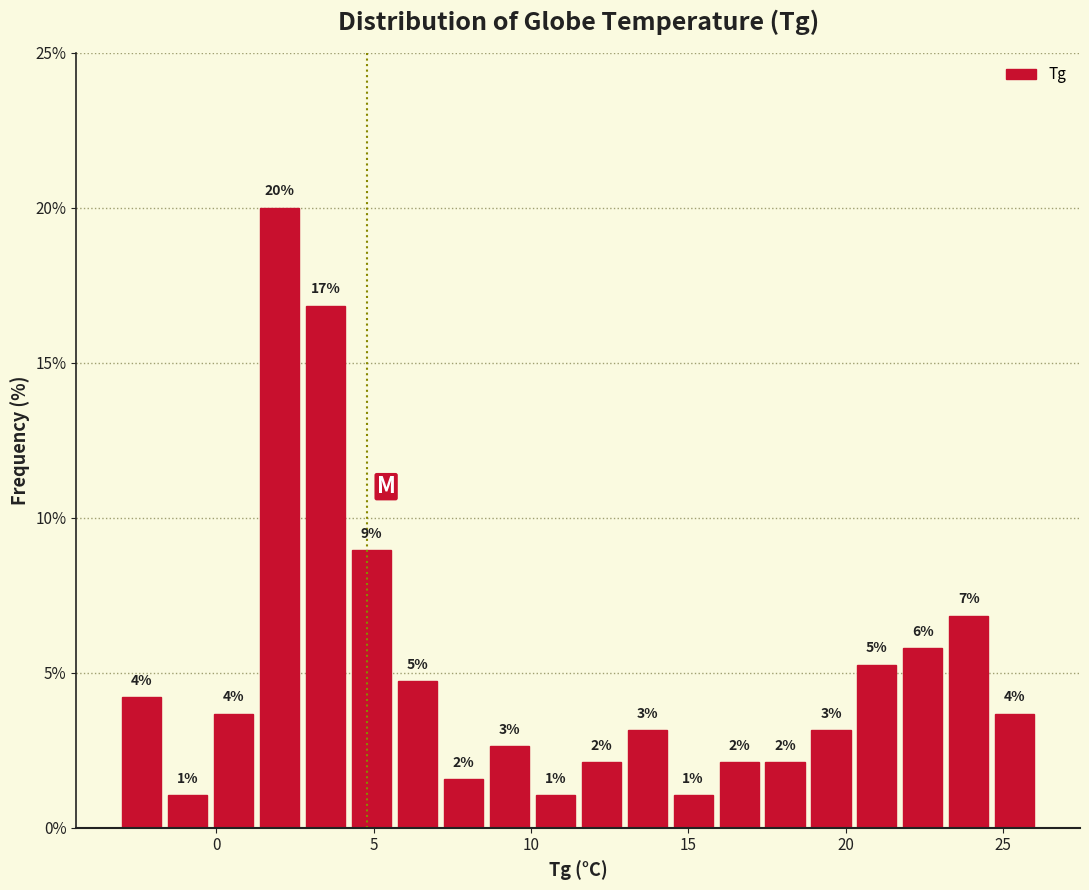

Around what value on the x-axis is the tallest bar? Give the approximate position of its centre, as read against the axis.

2.0